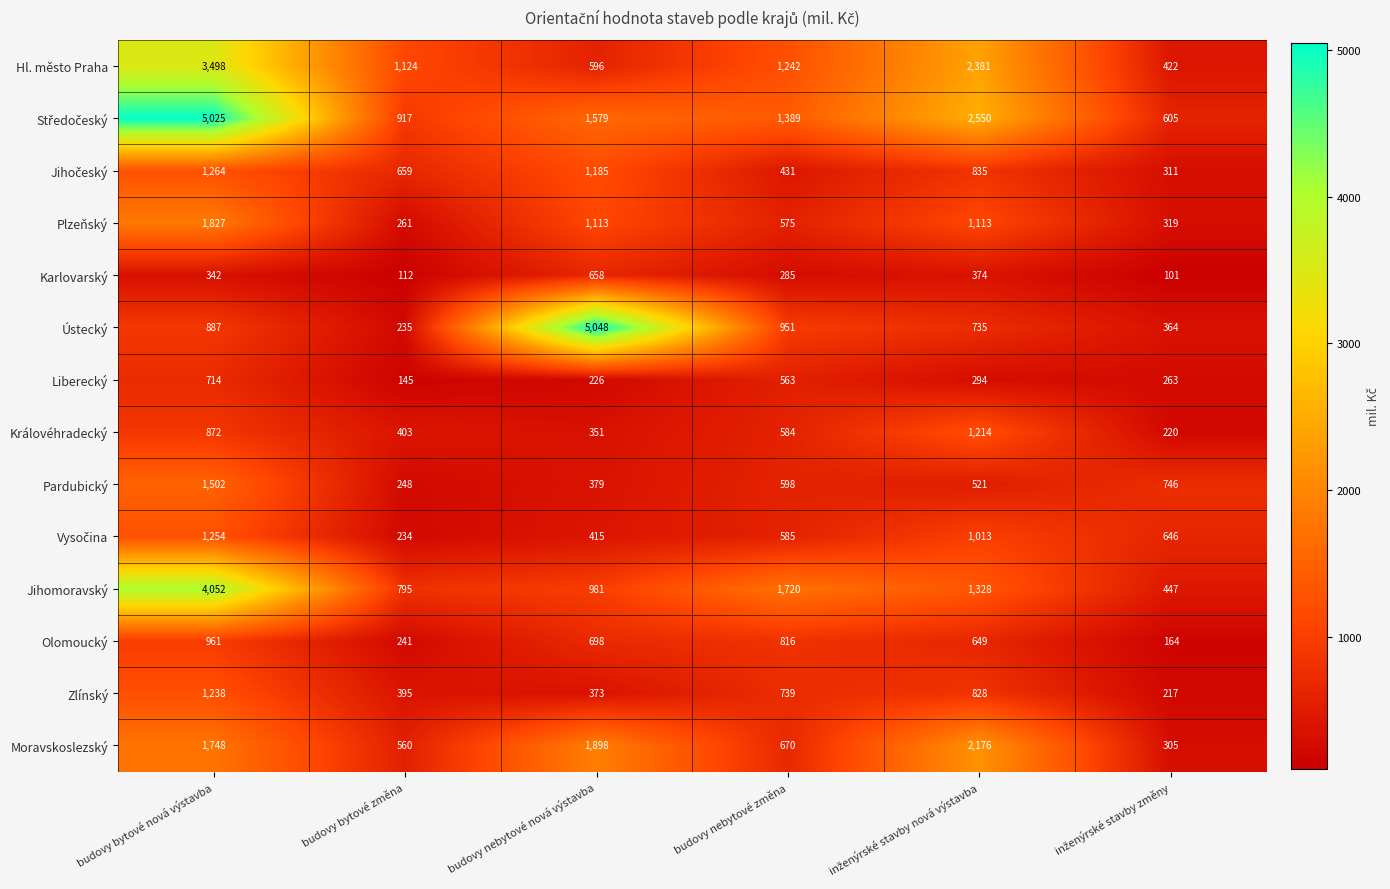

The Ústecký series shows 5048 at budovy nebytové nová výstavba. True or false?

True